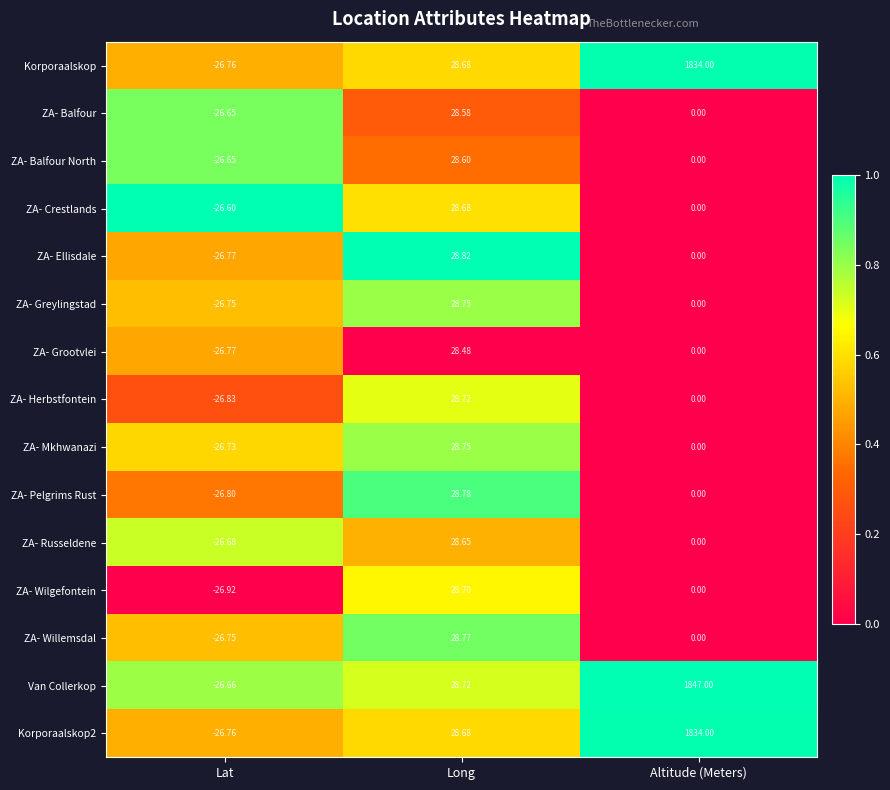

What is the difference between the highest and lowest values at Long?

0.3